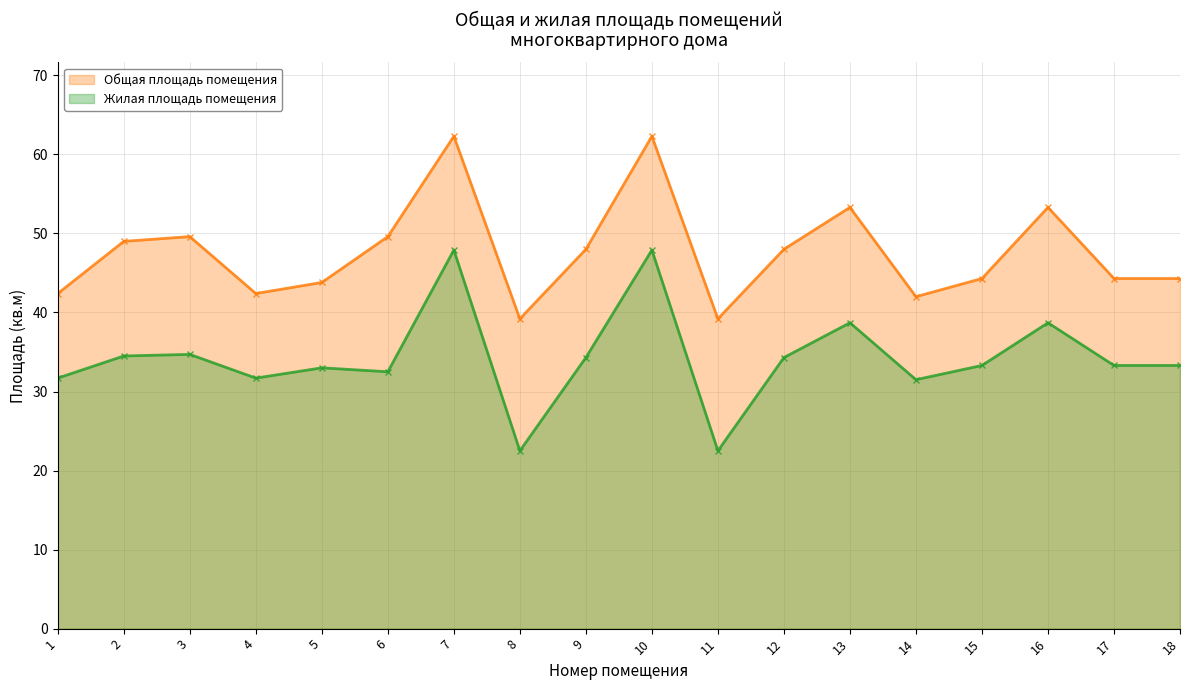

Reading left to right, transcribe all the data shown in this chart.

Общая площадь помещения: 42.4	49.0	49.6	42.4	43.8	49.6	62.3	39.2	48.0	62.3	39.2	48.0	53.3	42.0	44.3	53.3	44.3	44.3
Жилая площадь помещения: 31.7	34.5	34.7	31.7	33.0	32.5	47.9	22.5	34.3	47.9	22.5	34.3	38.7	31.5	33.3	38.7	33.3	33.3